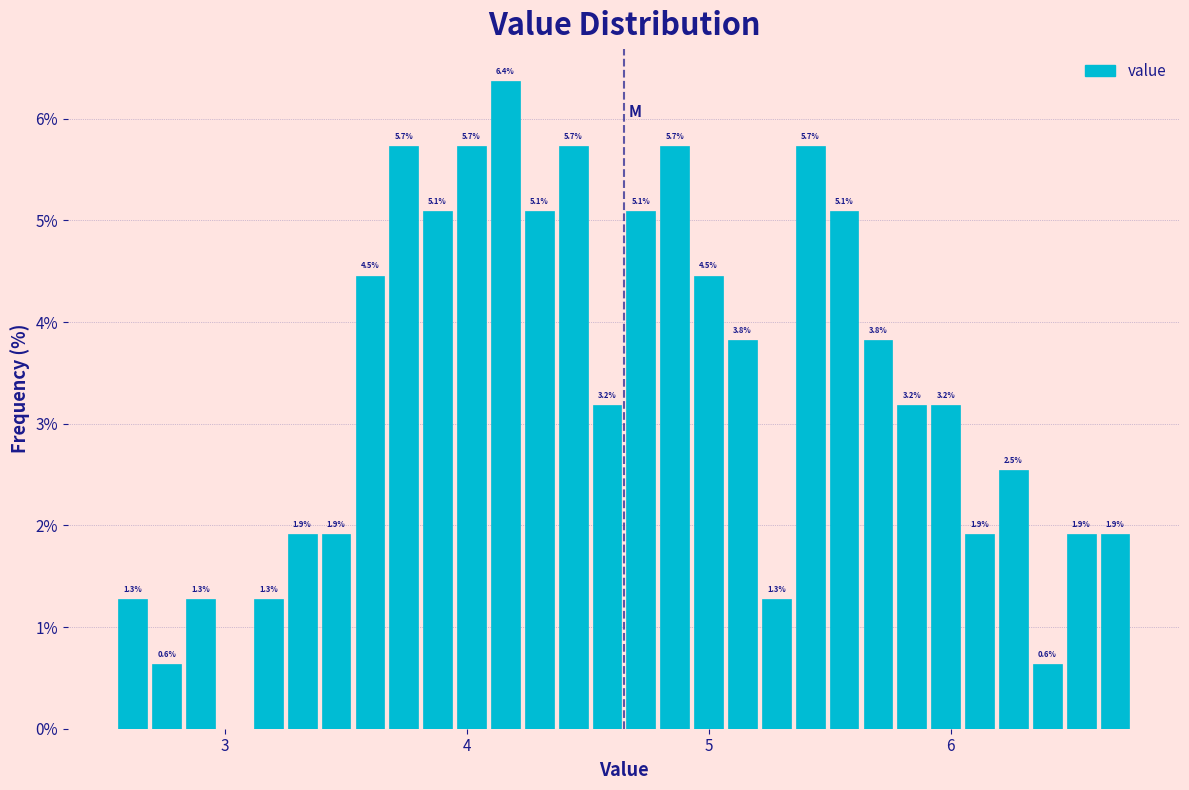

Read against the x-axis, roughly where is the centre of the tallest bar?

4.2